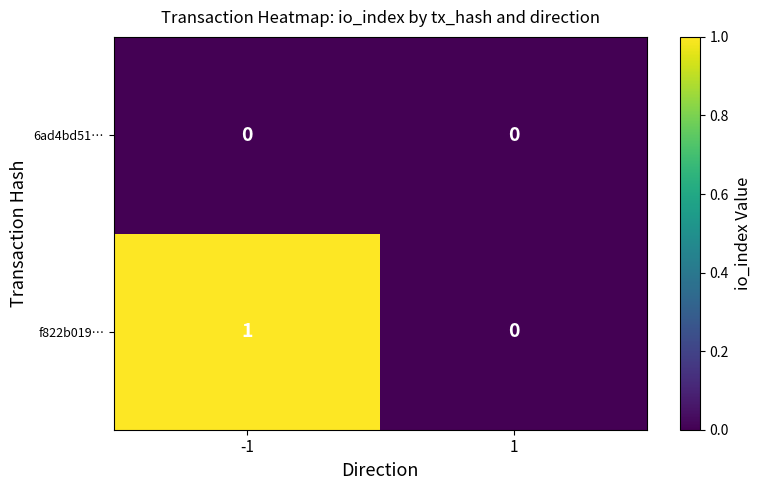

The value of 6ad4bd51… at -1 is 0. True or false?

True